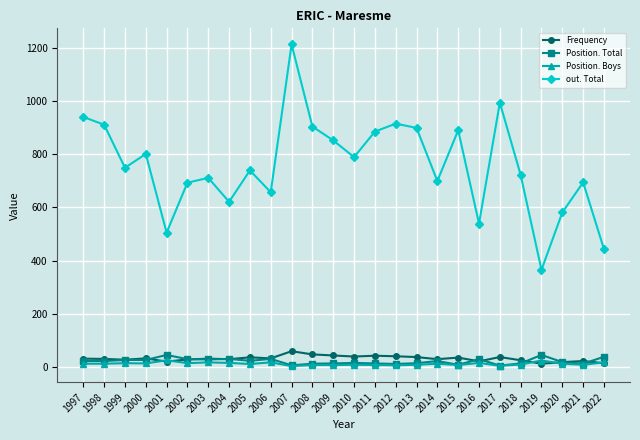

Does the chart display data point markers on the line(s)?

Yes